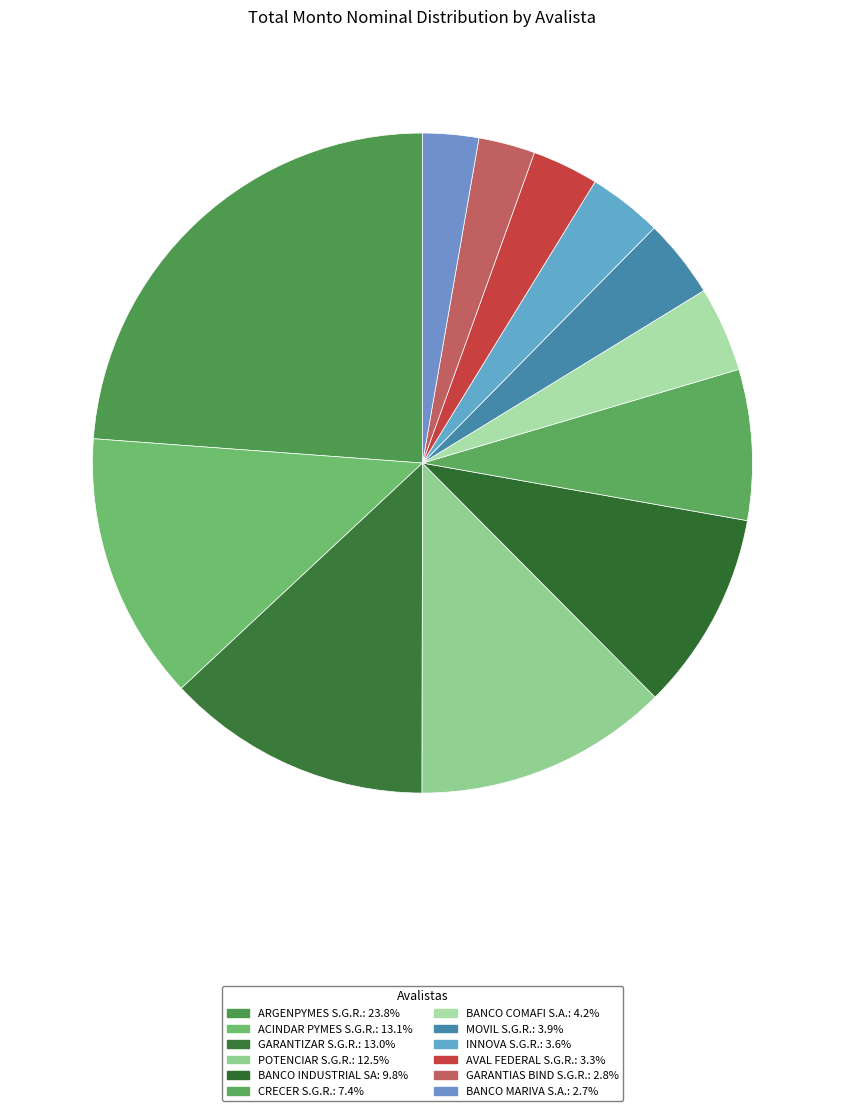

Count the number of slices in the pie.

12